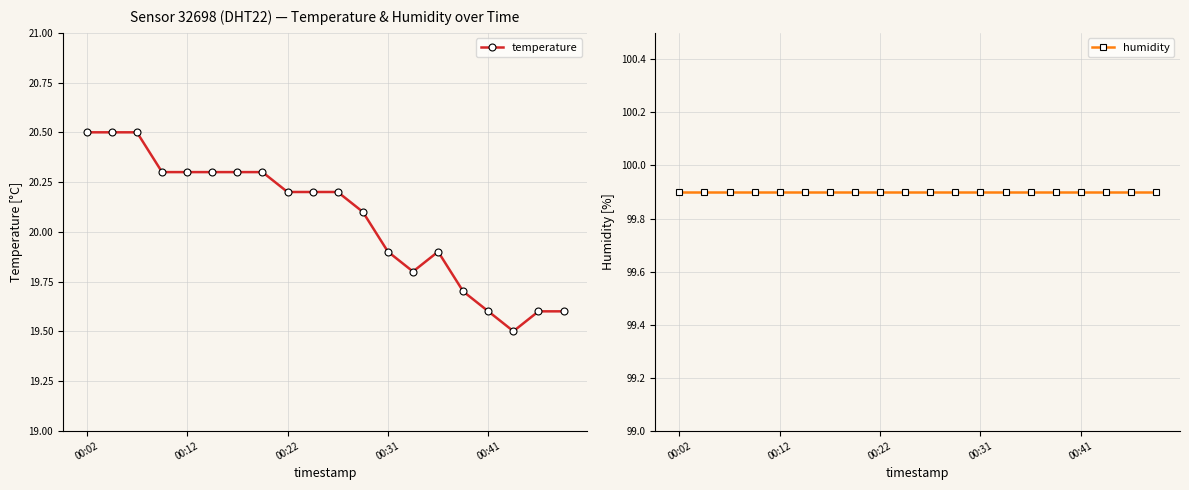

Is it true that humidity equals 99.9 at 7?

True